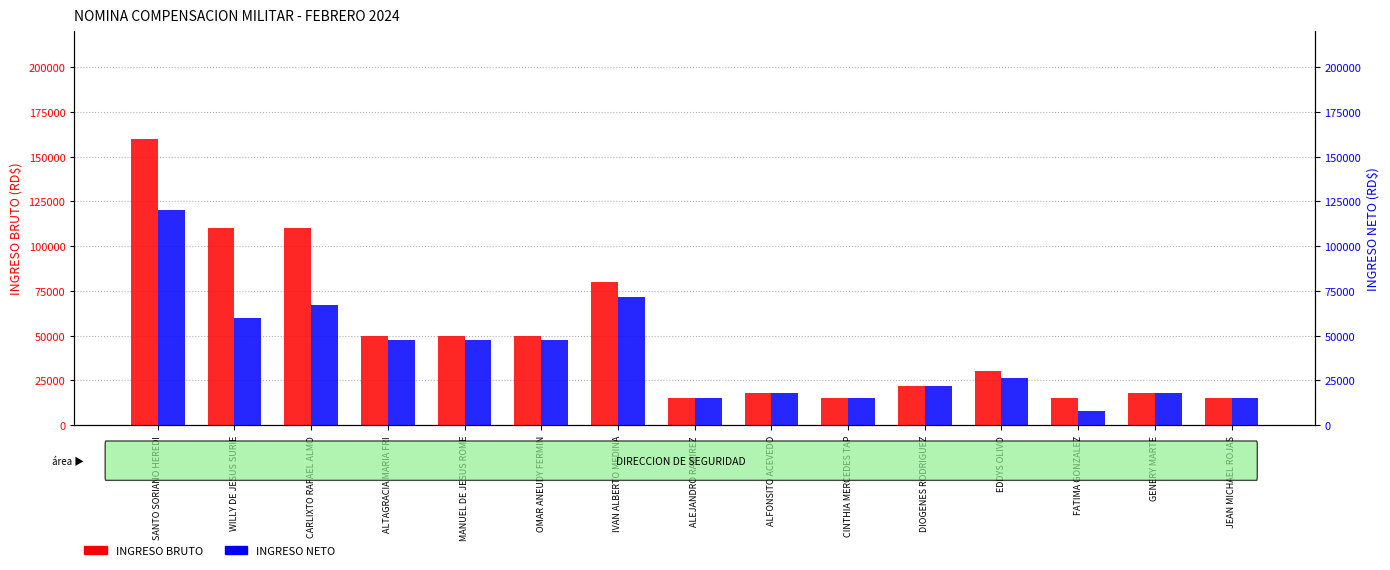

Which series has the largest total across all categories?

INGRESO BRUTO